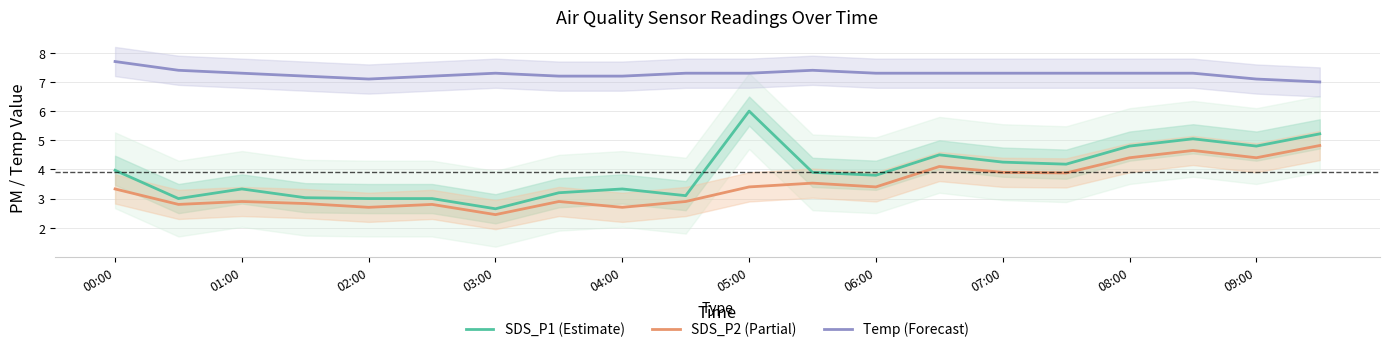

The value of SDS_P1 (Estimate) at 07:00 is 5.6. True or false?

False